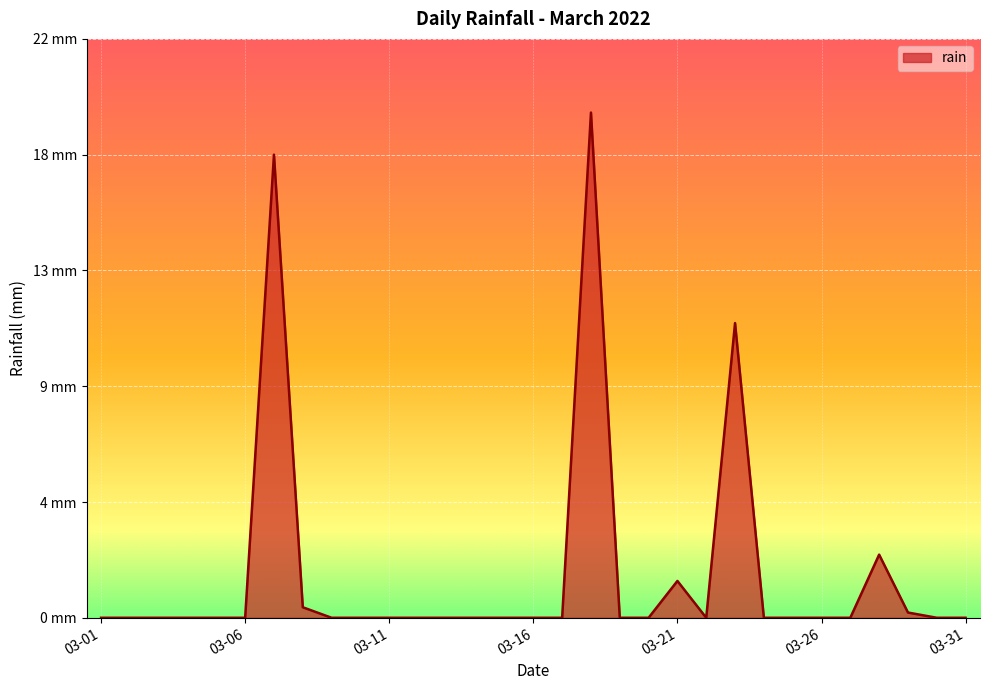

How many points are higher than both their immediate neighbors (excluding endpoints)?

5